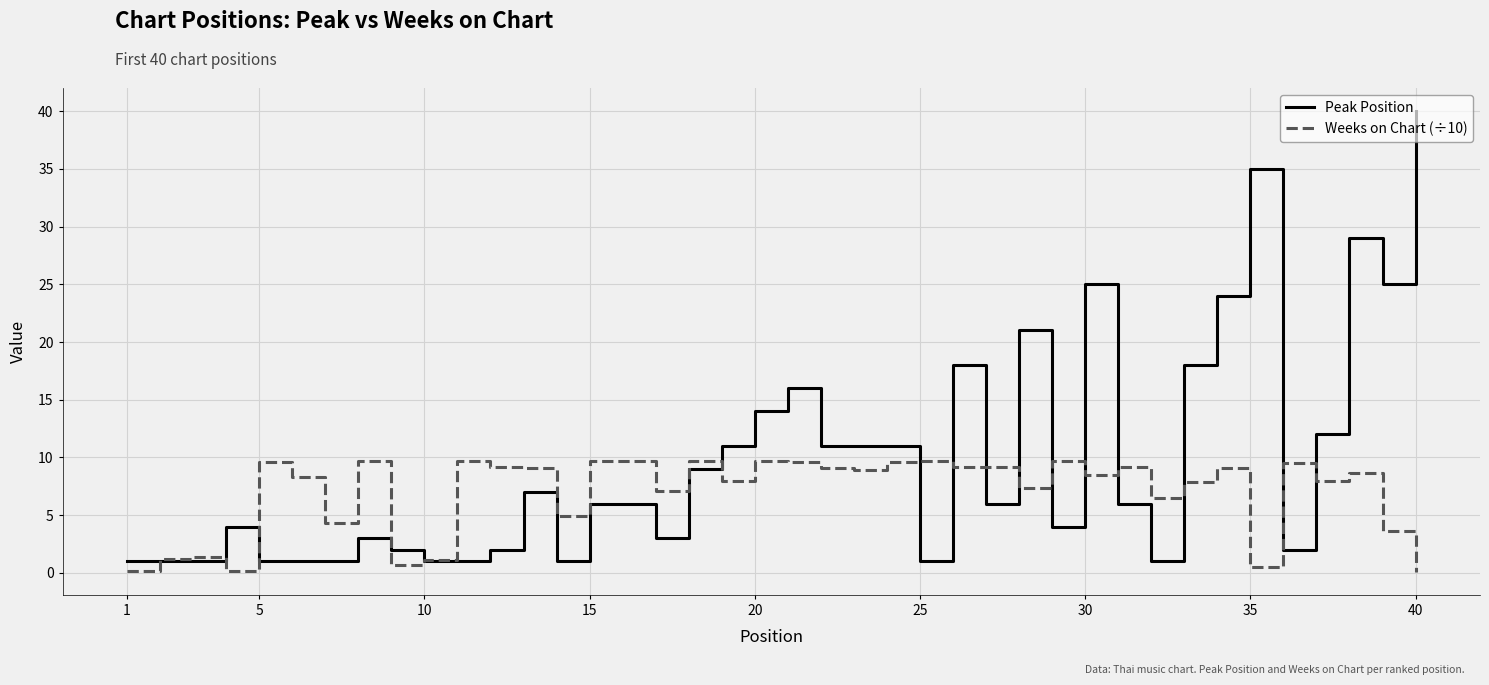

Which series has the widest spread of values?

Peak Position